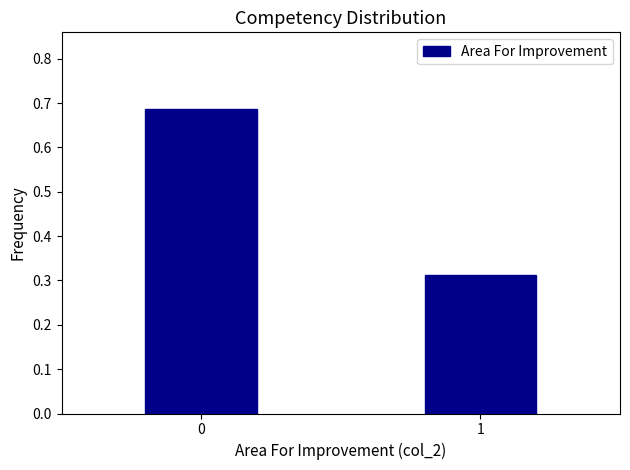

List the labels in order of value, largest first.

0, 1